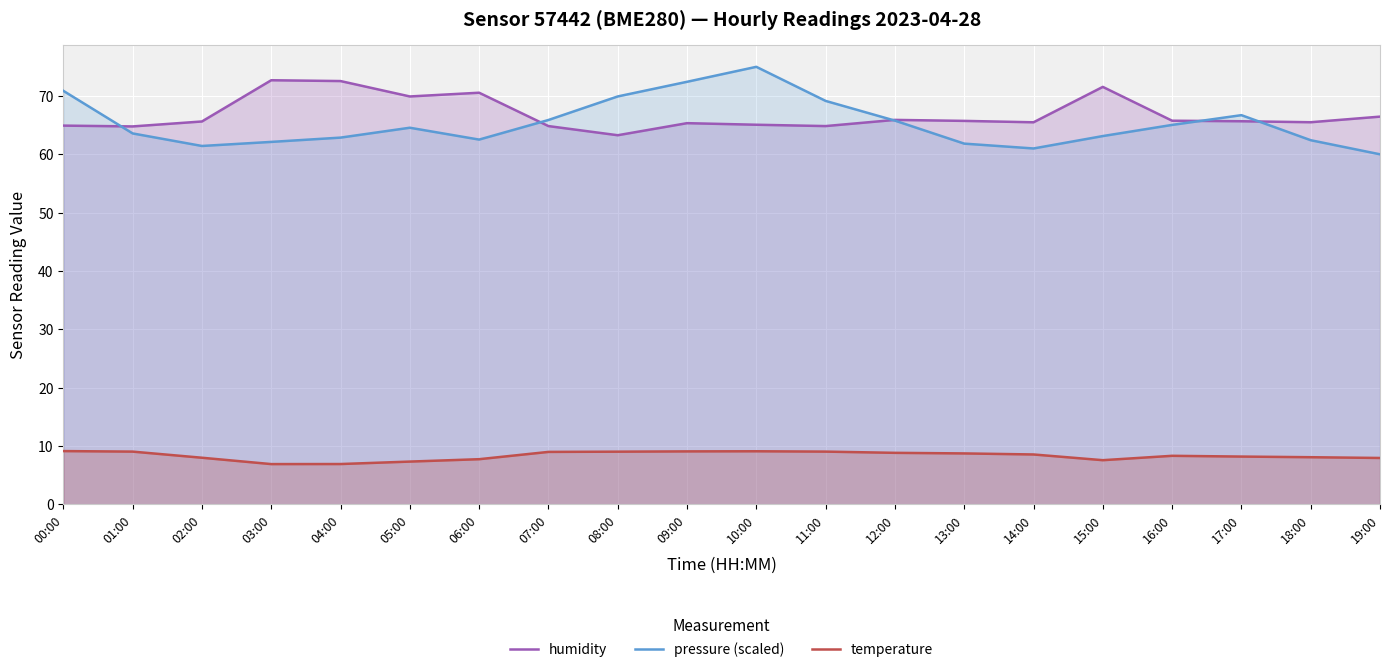

Which series has the largest total across all categories?

humidity